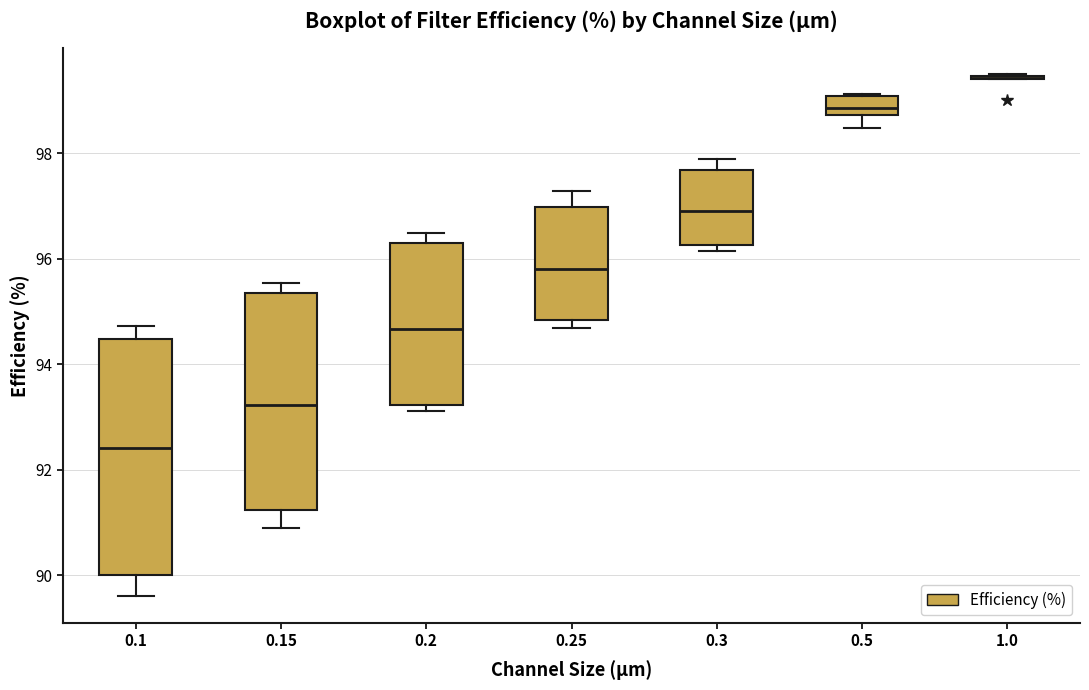

Which box is the tallest, from its lower edge to its upper edge?

0.1